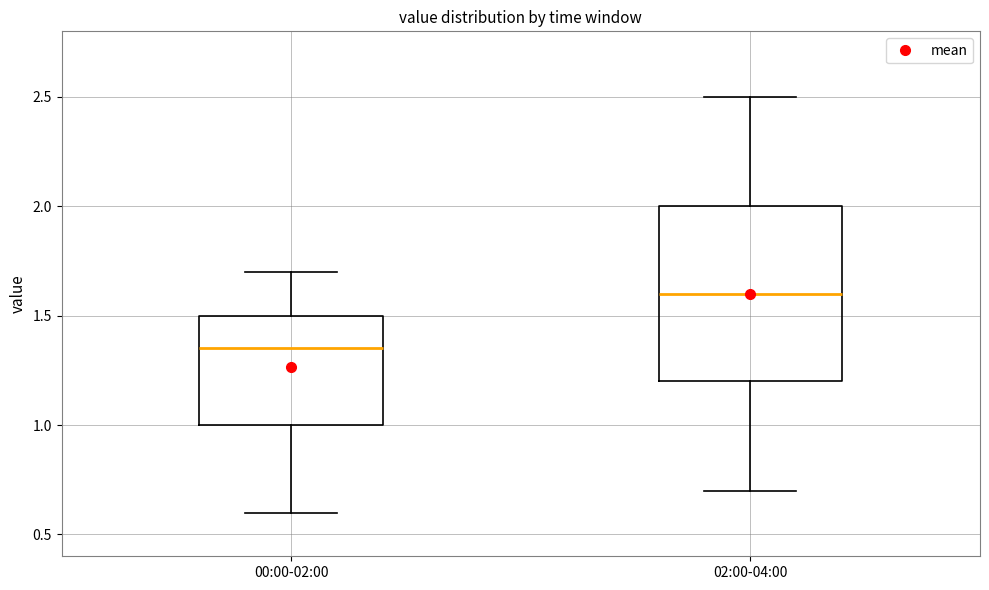

Reading left to right, read every box against the y-axis: the position of its median line, the range the box covers, and the ends of its whiskers. The values are not printed on the chart, so give them approximately, as read against the axis.

00:00-02:00: median 1.35, box 1.00 to 1.50, whiskers 0.60 to 1.70
02:00-04:00: median 1.60, box 1.20 to 2.00, whiskers 0.70 to 2.50